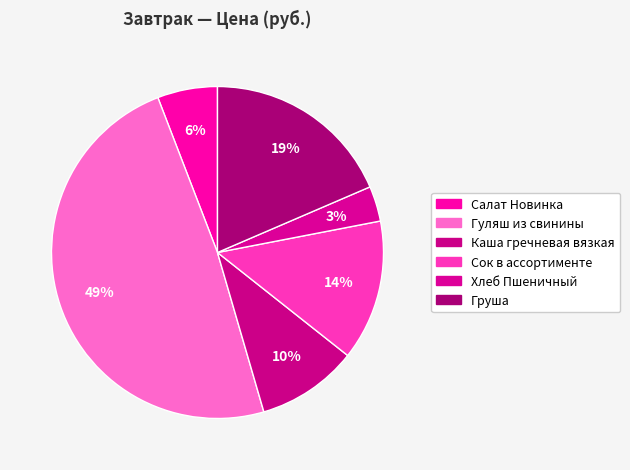

To the nearest percent, what is the difference between the Гуляш из свинины and Сок в ассортименте slice percentages?

35%